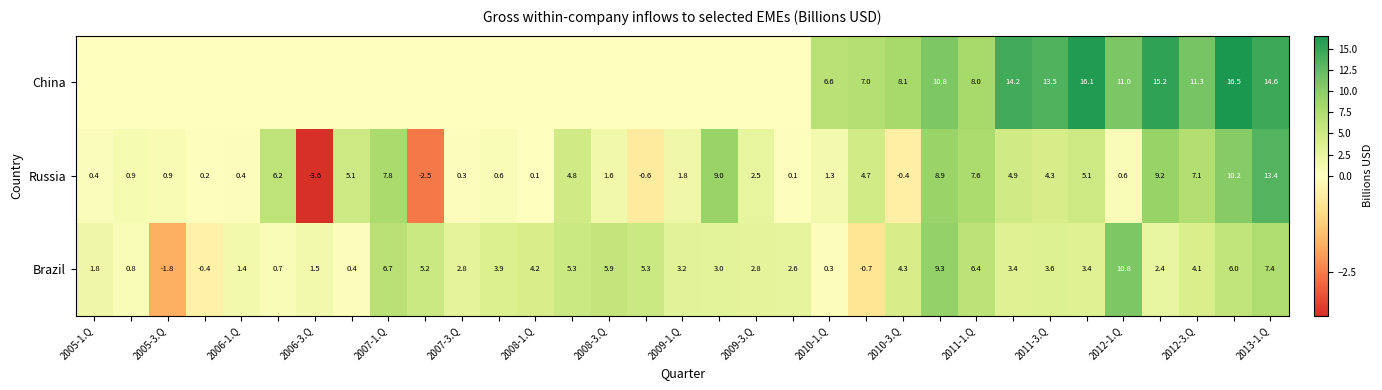

Where does the Brazil series first go above 3?

2007-1.Q